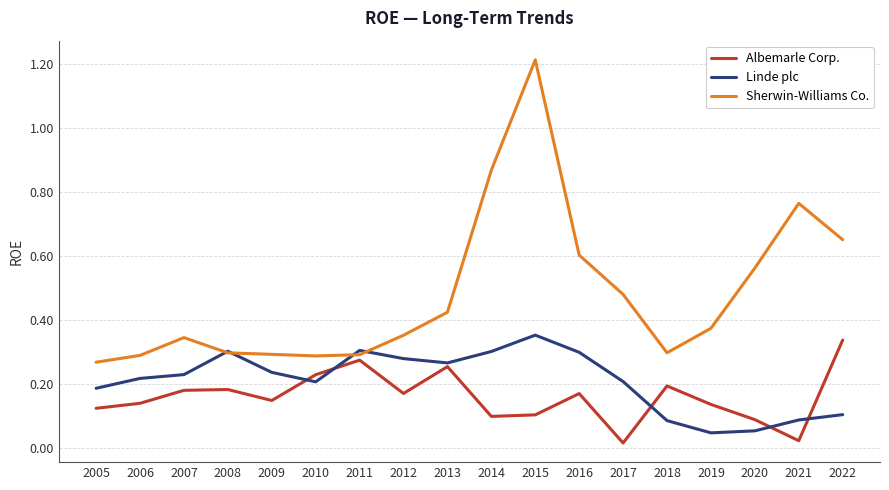

Rank the series by their average value, from lowest to highest.

Albemarle Corp., Linde plc, Sherwin-Williams Co.